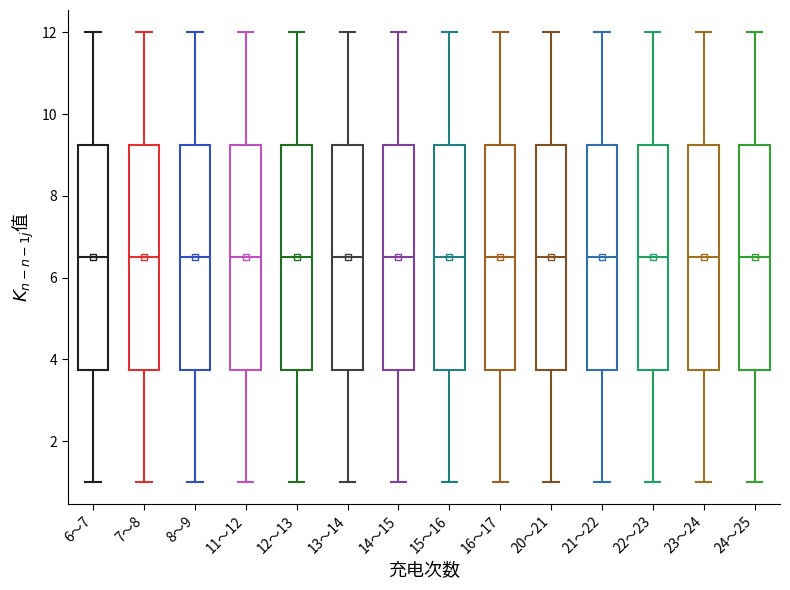

Where does the upper whisker of the box for 13～14 end on the y-axis? The values are not printed on the chart, so give them approximately, as read against the axis.

12.0